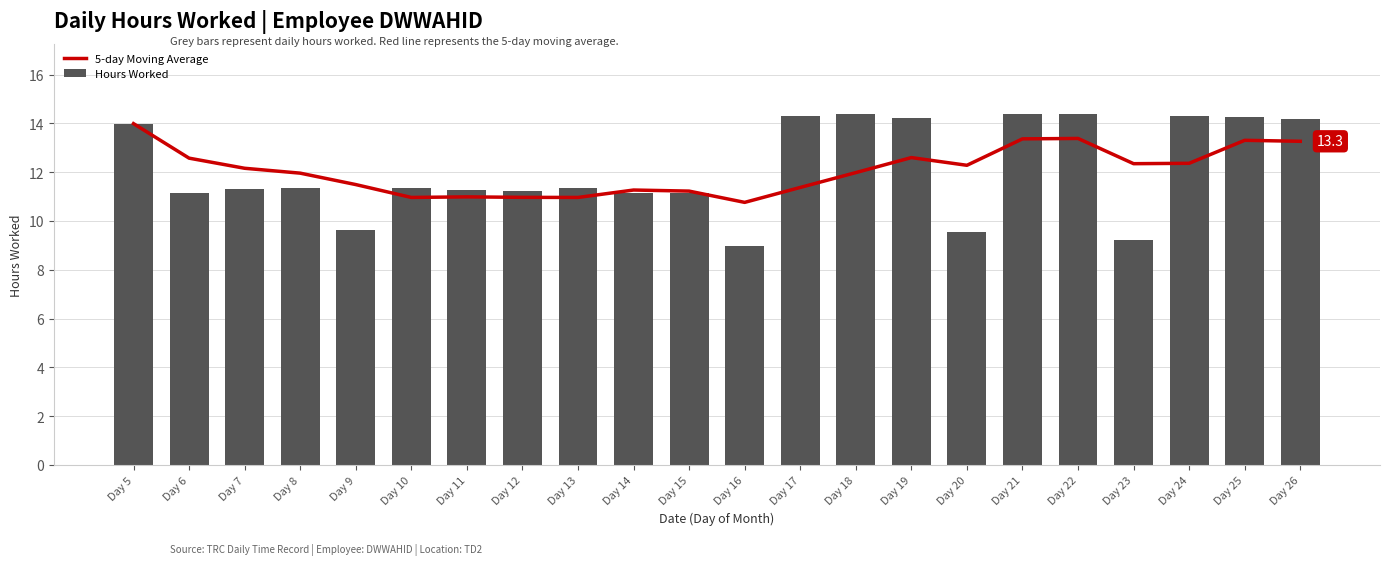

What is the difference between the maximum and second lowest values in the 5-day Moving Average series?

3.0